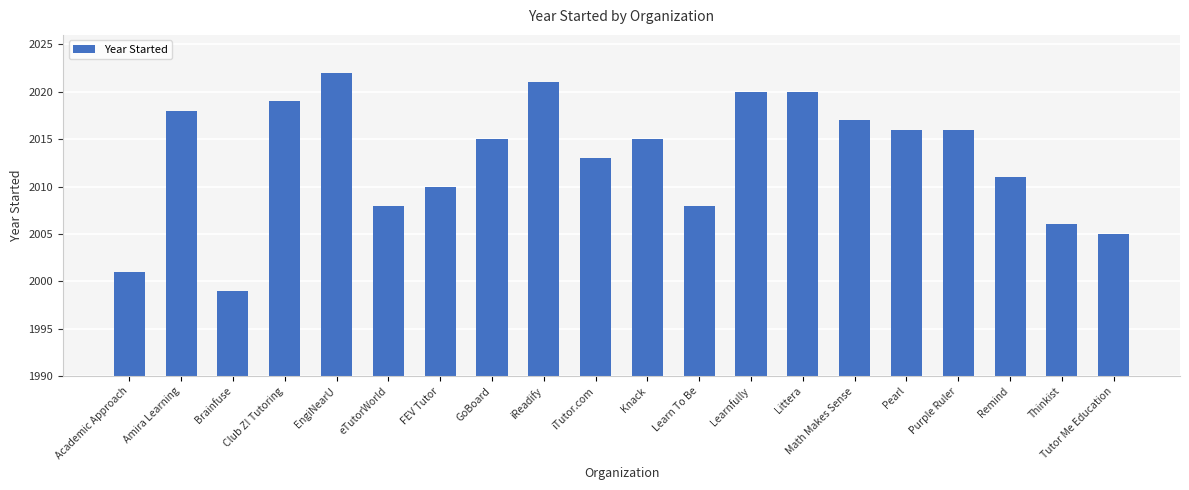

At which label is the value closest to 2010?

FEV Tutor